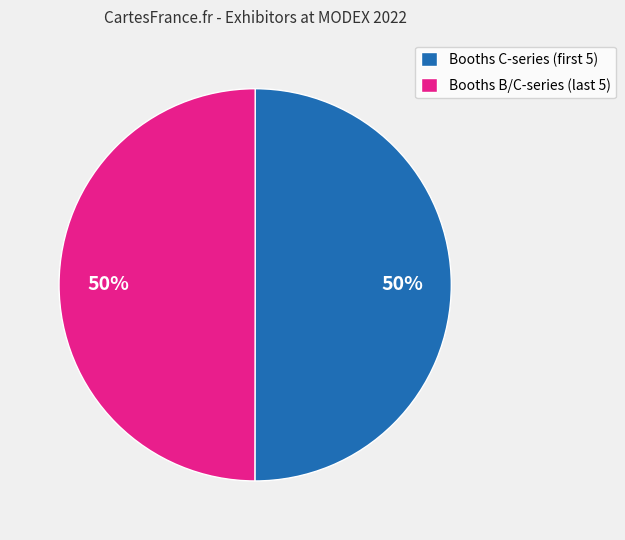

To the nearest percent, what is the average slice percentage?

50%